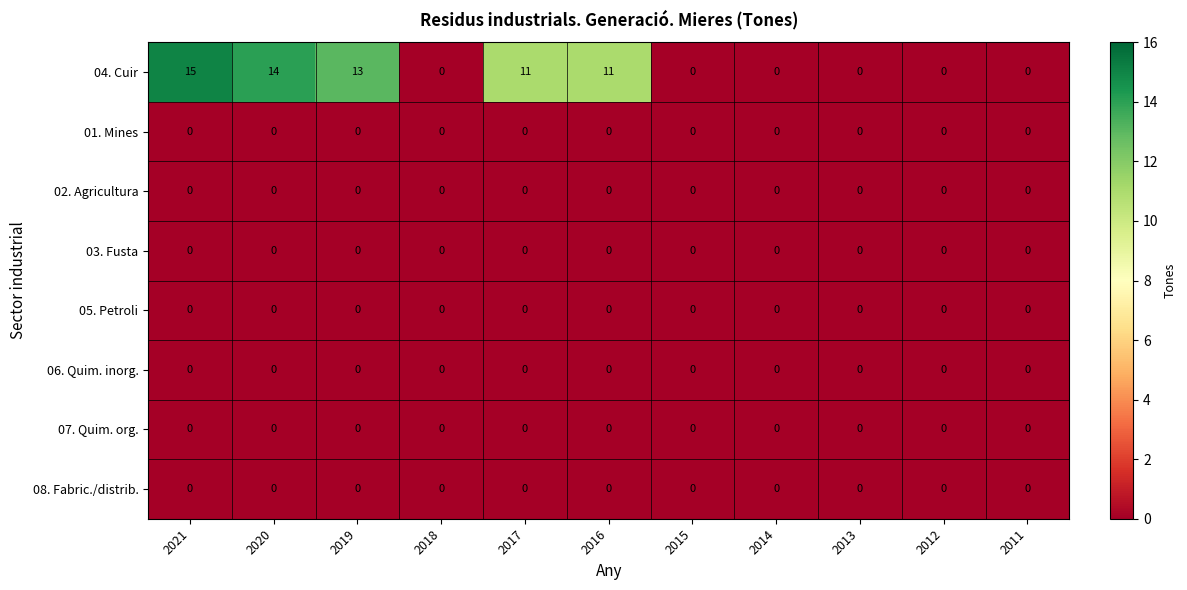

What is the spread (max minus min) of values at 2016?

11